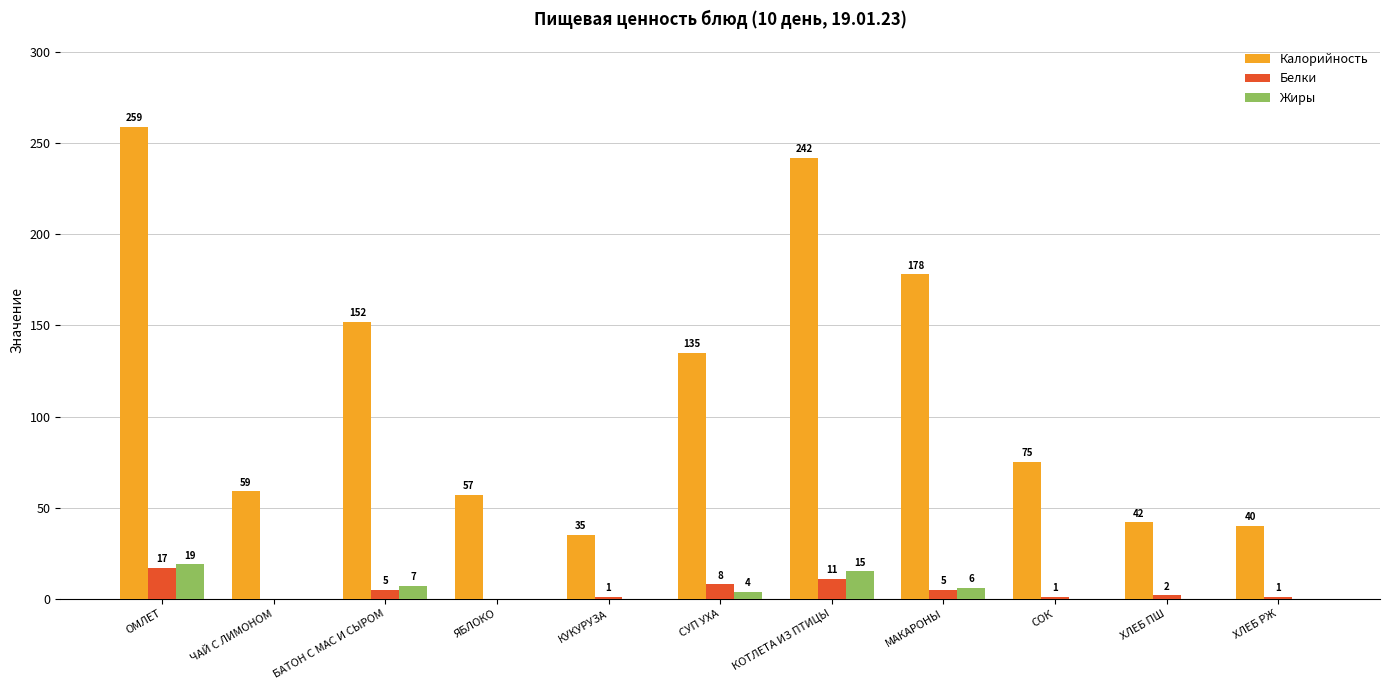

What are all the series names shown in the legend?

Калорийность, Белки, Жиры